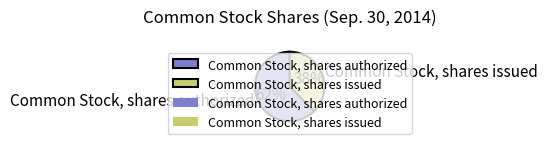

Between Common Stock, shares authorized and Common Stock, shares issued, which is larger?

Common Stock, shares authorized